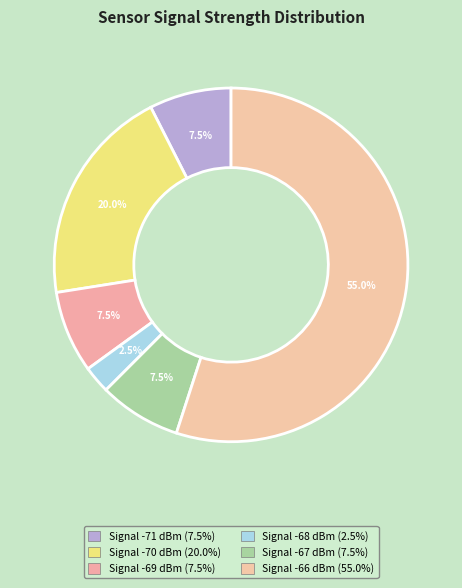

Count the number of slices in the pie.

6